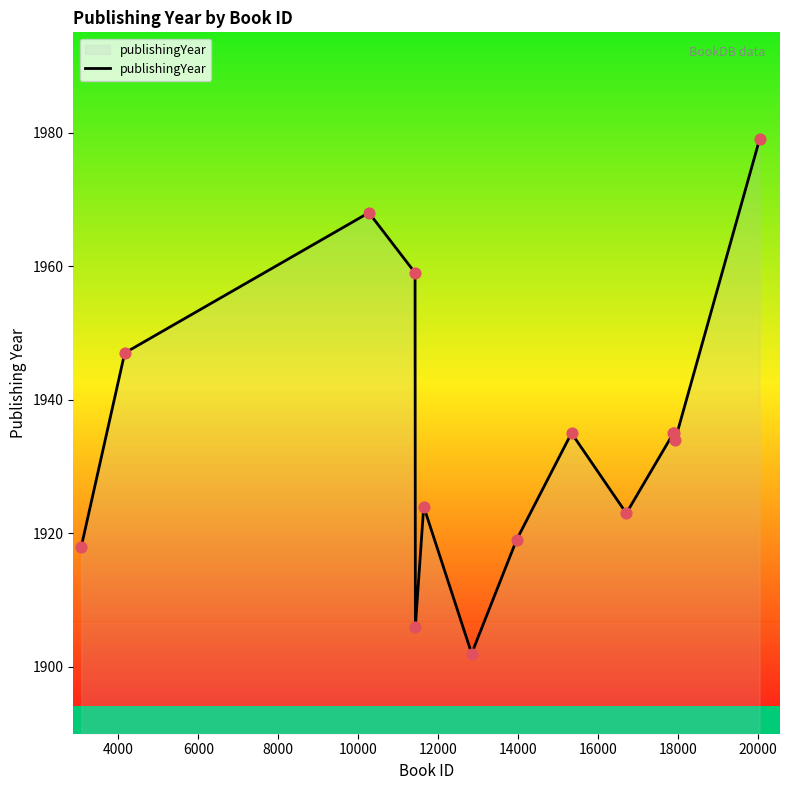

What is the difference between the maximum and minimum values?

77